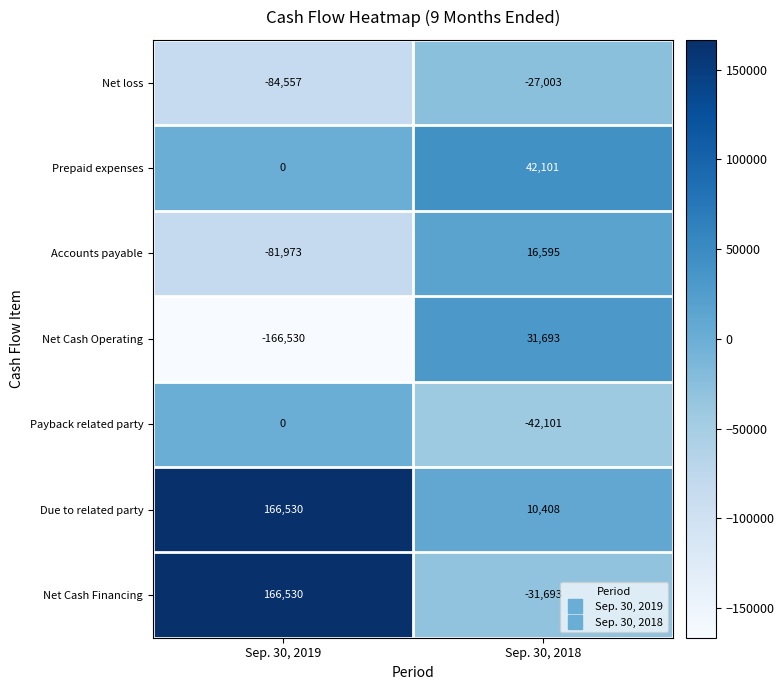

What is the difference between the maximum and minimum values in the Net Cash Operating series?

198223